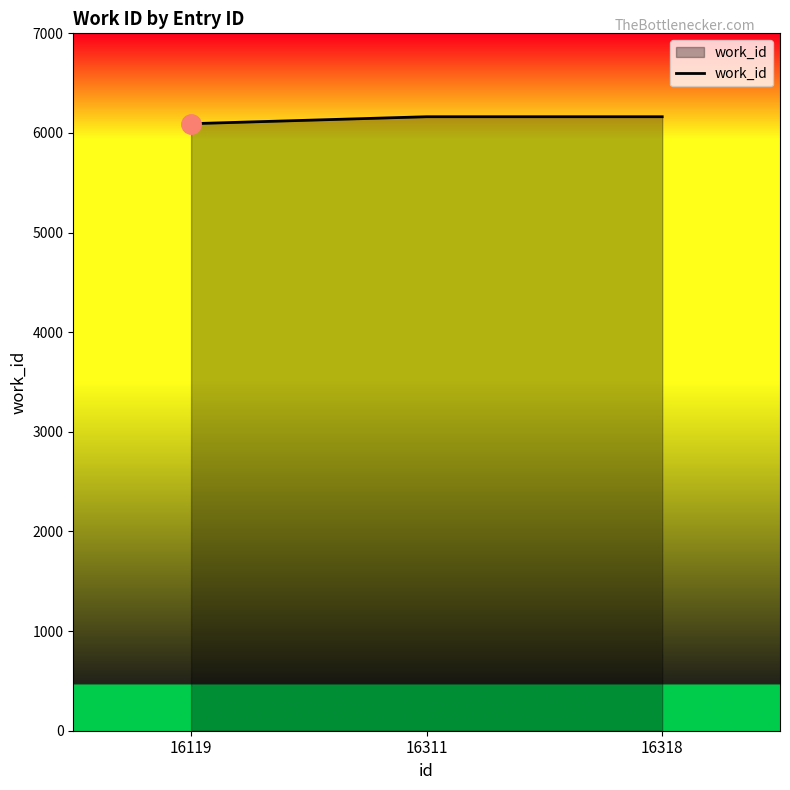

What is the greatest value displayed?

6163